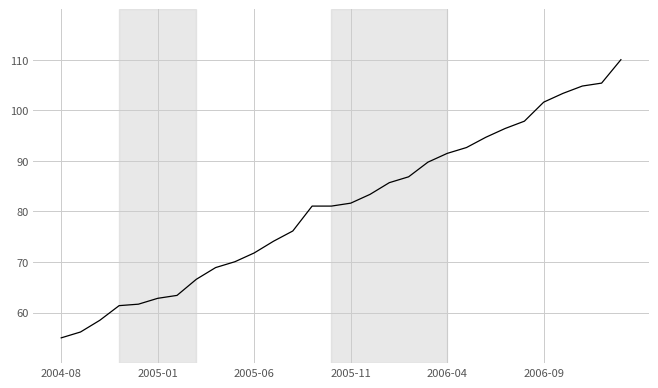

What is the difference between the maximum and minimum values?

55.0